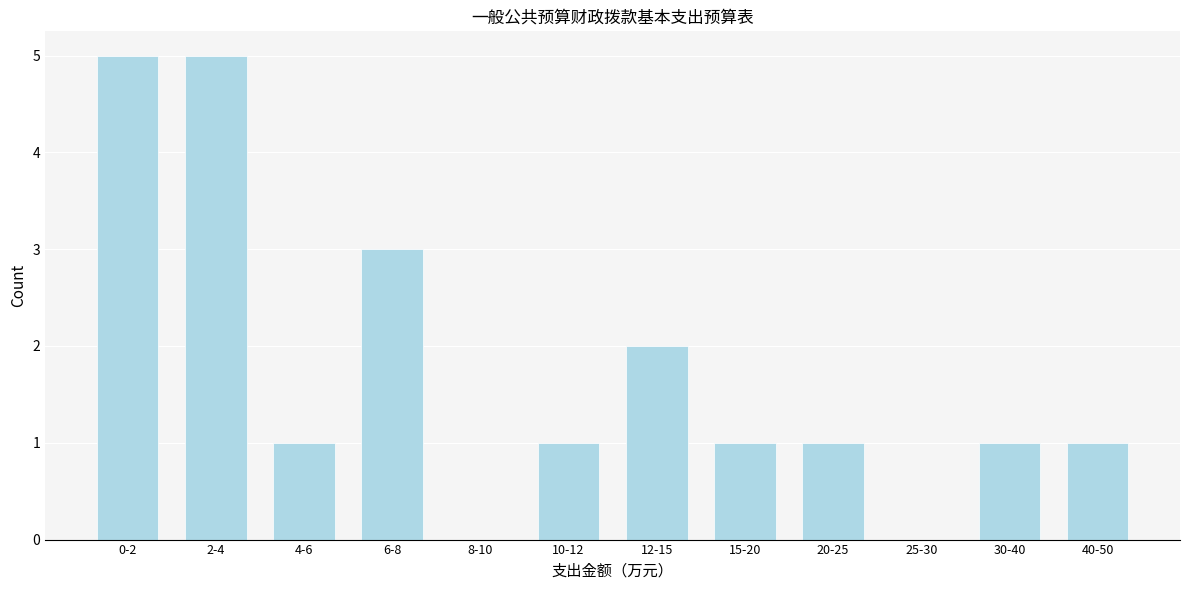

Reading right to left, transcribe all the data shown in this chart.

40-50=1	30-40=1	25-30=0	20-25=1	15-20=1	12-15=2	10-12=1	8-10=0	6-8=3	4-6=1	2-4=5	0-2=5